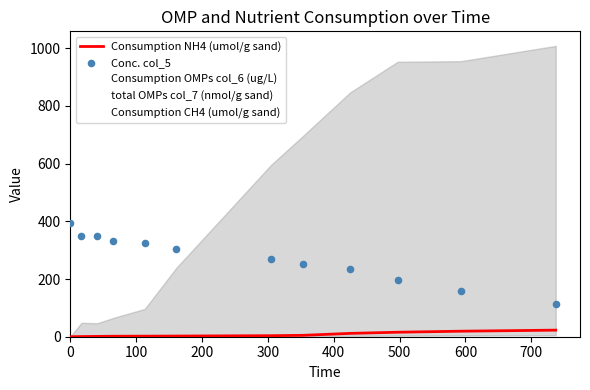

Which series reaches the maximum Y coordinate?

Consumption CH4 (umol/g sand)